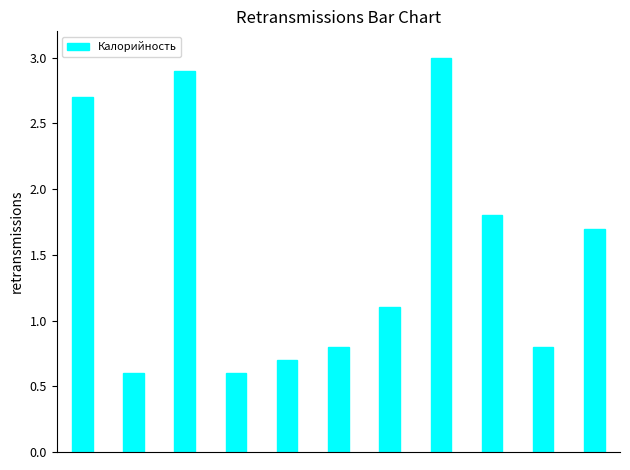

How many bars are there in total?

11